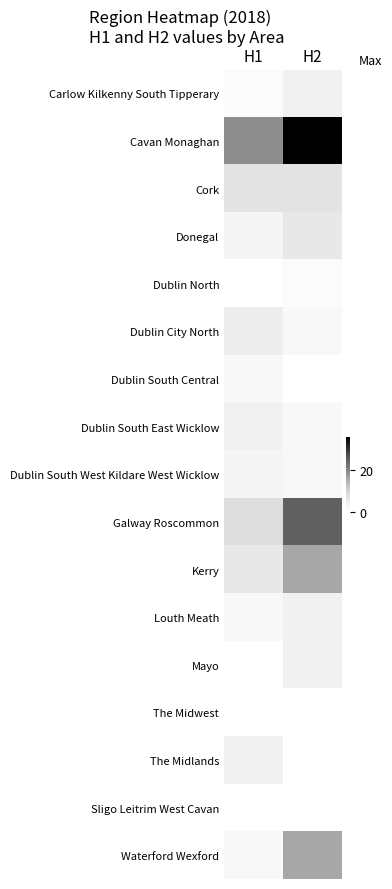

Which series changed the most between H1 and H2?

Cavan Monaghan